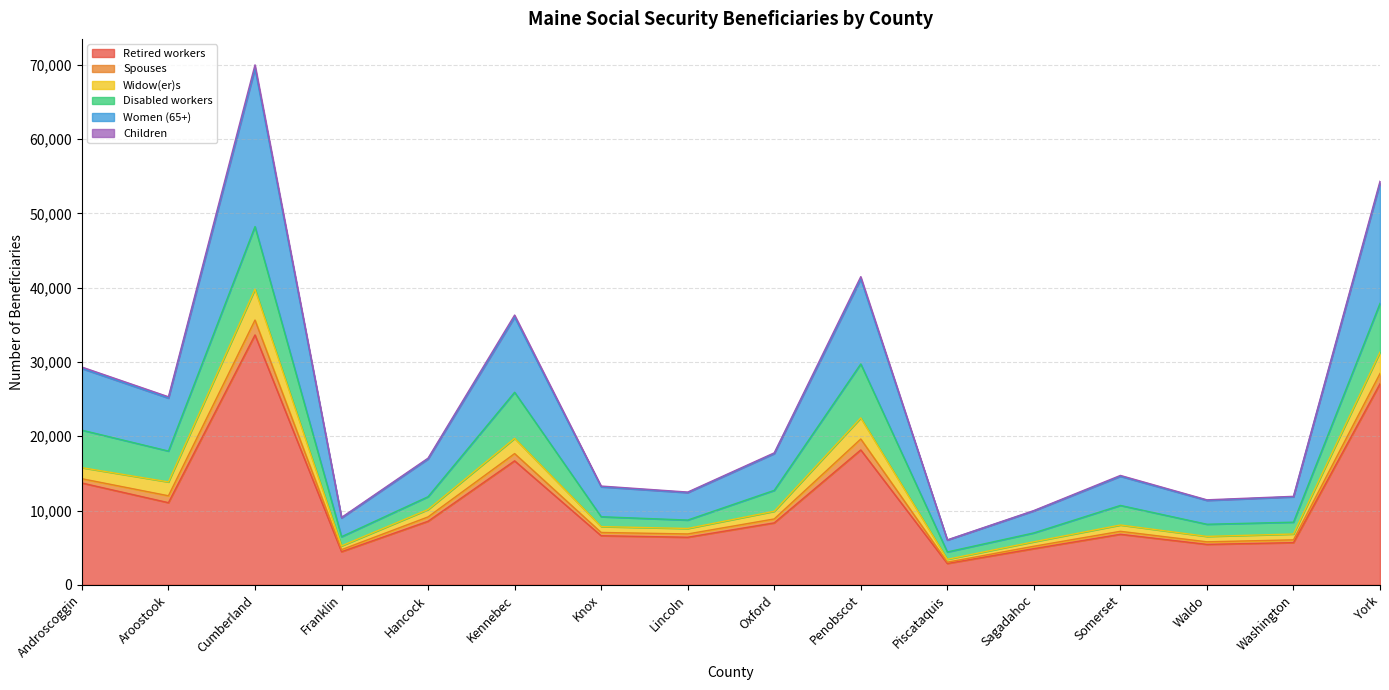

At which category is the sum across all series the highest?

Cumberland